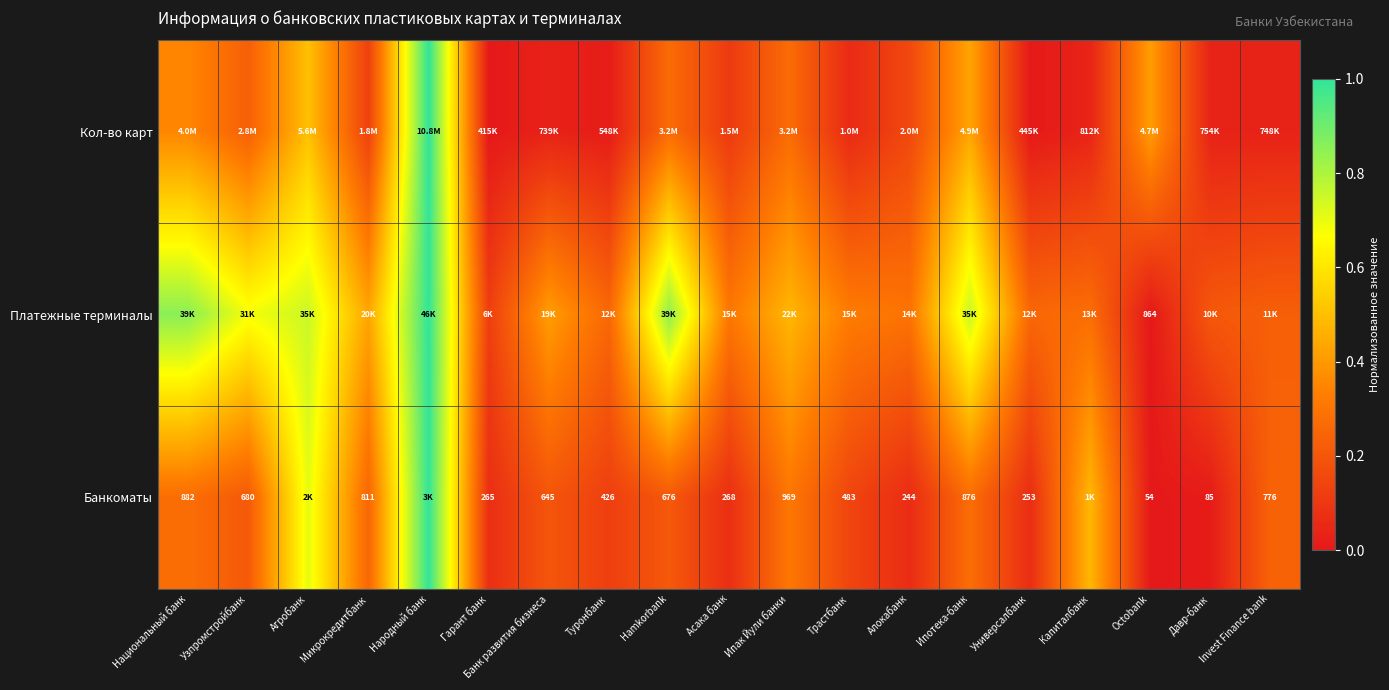

What is the maximum value shown in the chart?

1.0